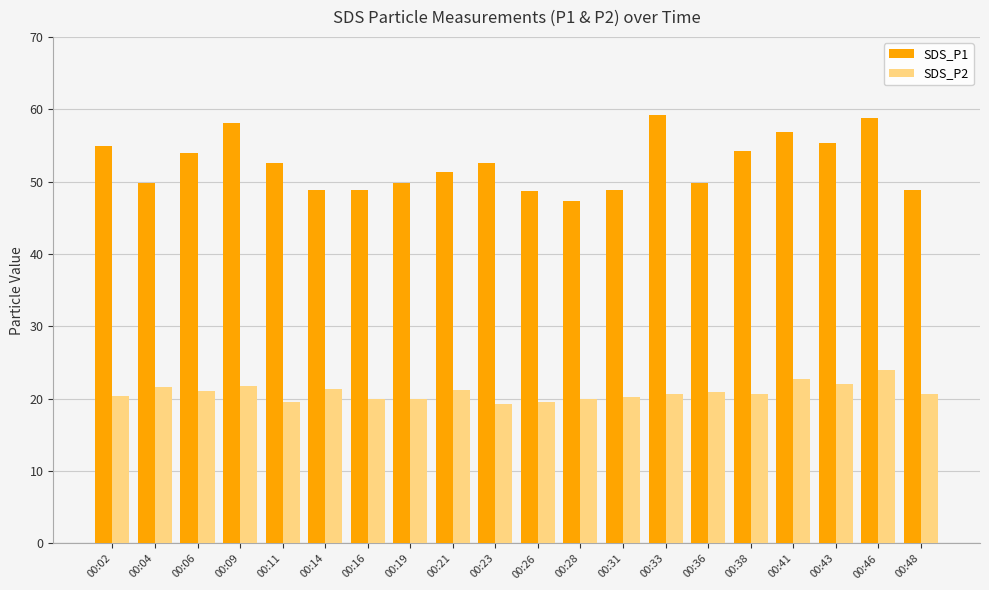

What are all the series names shown in the legend?

SDS_P1, SDS_P2